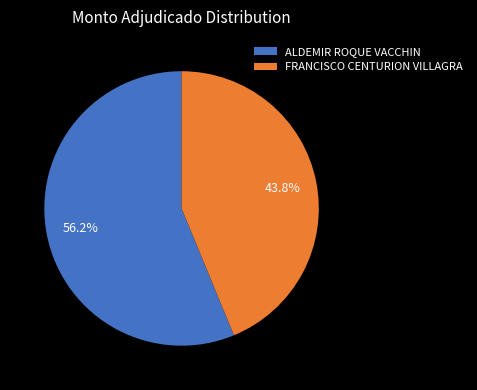

Is it true that ALDEMIR ROQUE VACCHIN is 56% of the pie?

True